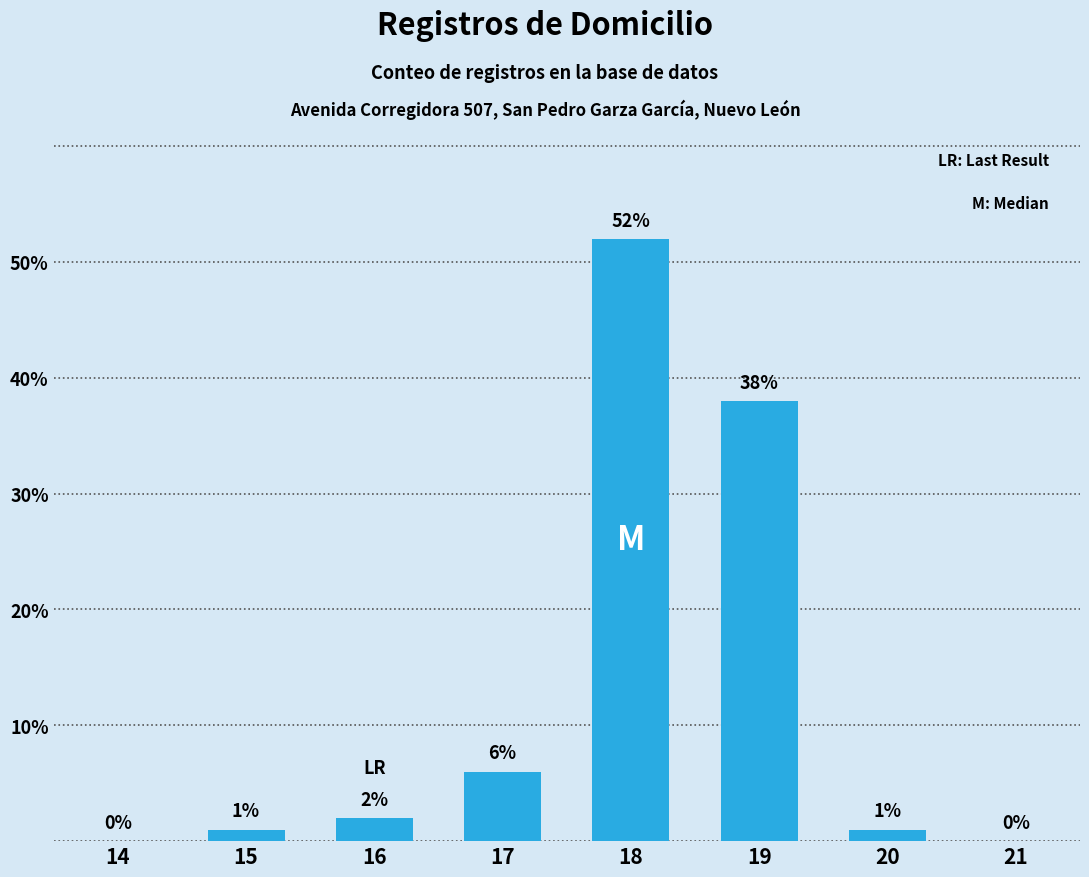

What is the change in value from 15 to 16?

+1